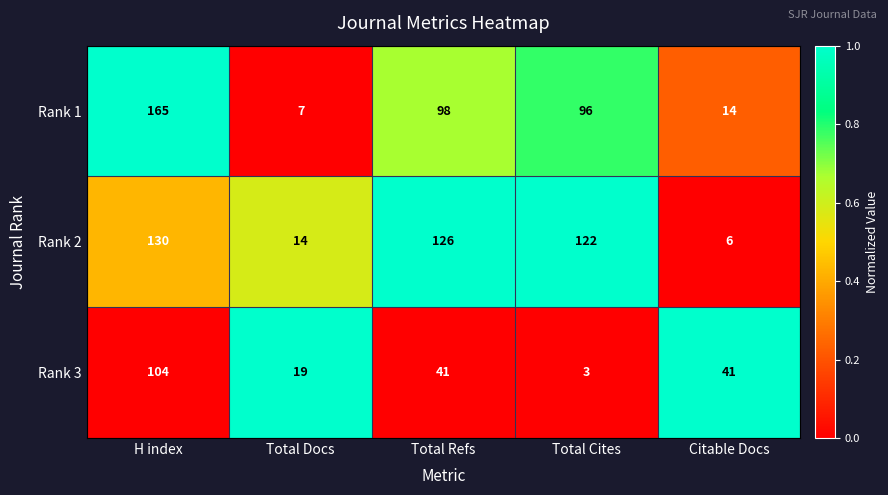

What is the sum of the Rank 3 values at Citable Docs and Total Docs?

60